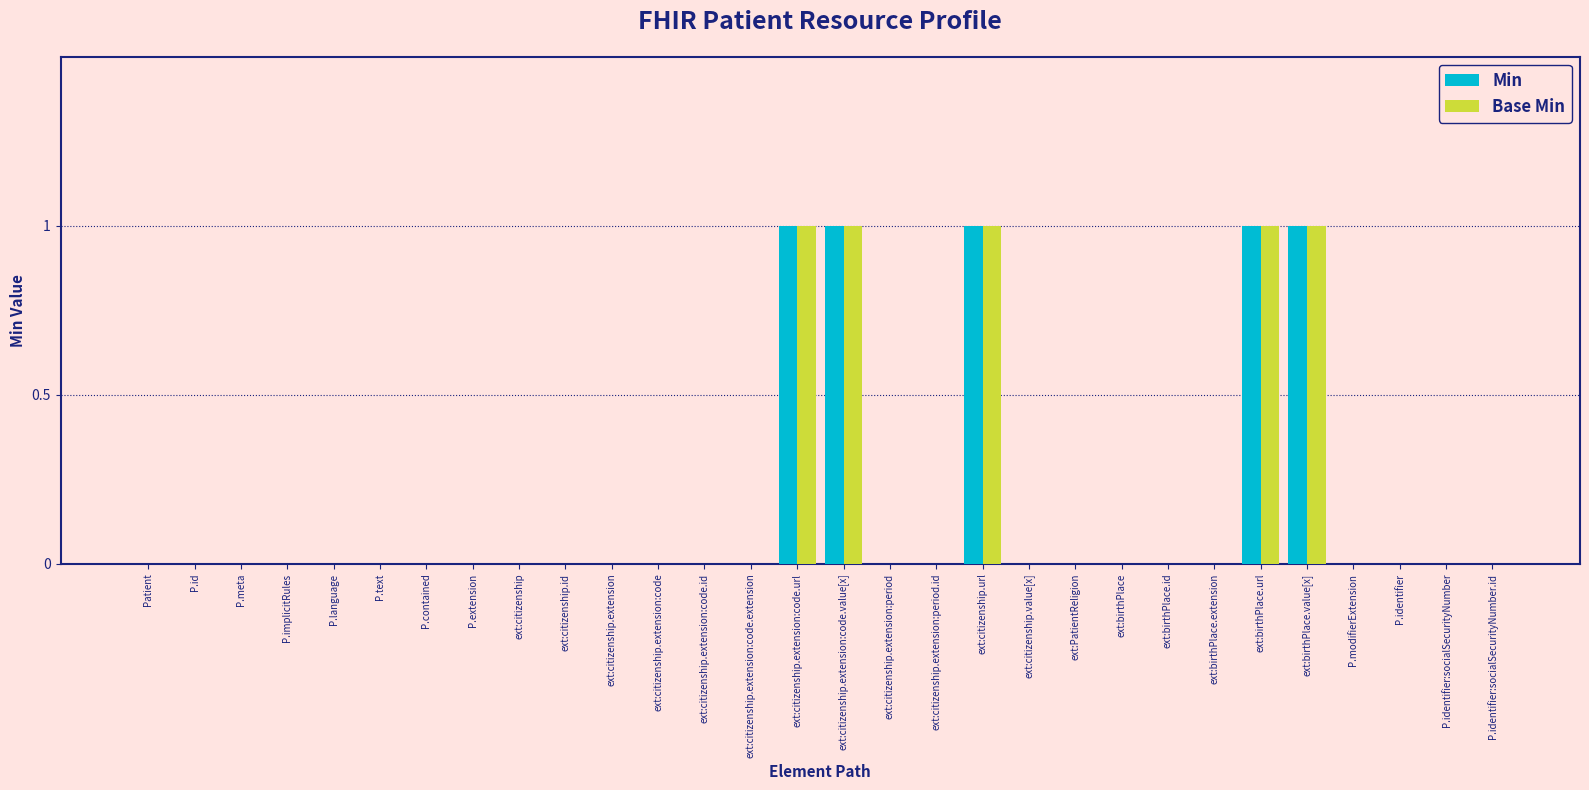

What is the sum of all Base Min values?

5